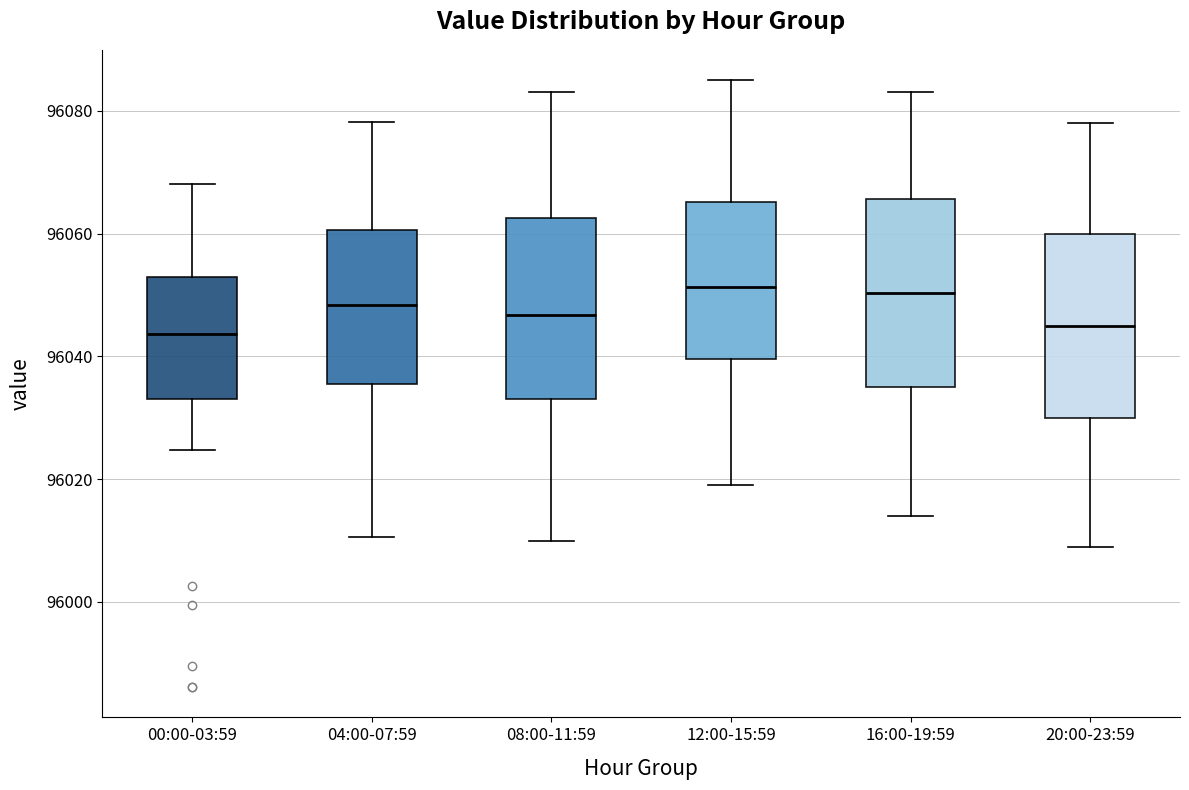

Reading left to right, transcribe this box plot: for each box, give where its median line is, the range the box spans, and where its two whiskers end, as read against the y-axis. The values are not printed on the chart, so give them approximately, as read against the axis.

00:00-03:59: median 96044, box 96034 to 96052, whiskers 96024 to 96068
04:00-07:59: median 96048, box 96036 to 96060, whiskers 96010 to 96078
08:00-11:59: median 96046, box 96034 to 96062, whiskers 96010 to 96084
12:00-15:59: median 96052, box 96040 to 96066, whiskers 96020 to 96086
16:00-19:59: median 96050, box 96036 to 96066, whiskers 96014 to 96084
20:00-23:59: median 96044, box 96030 to 96060, whiskers 96010 to 96078